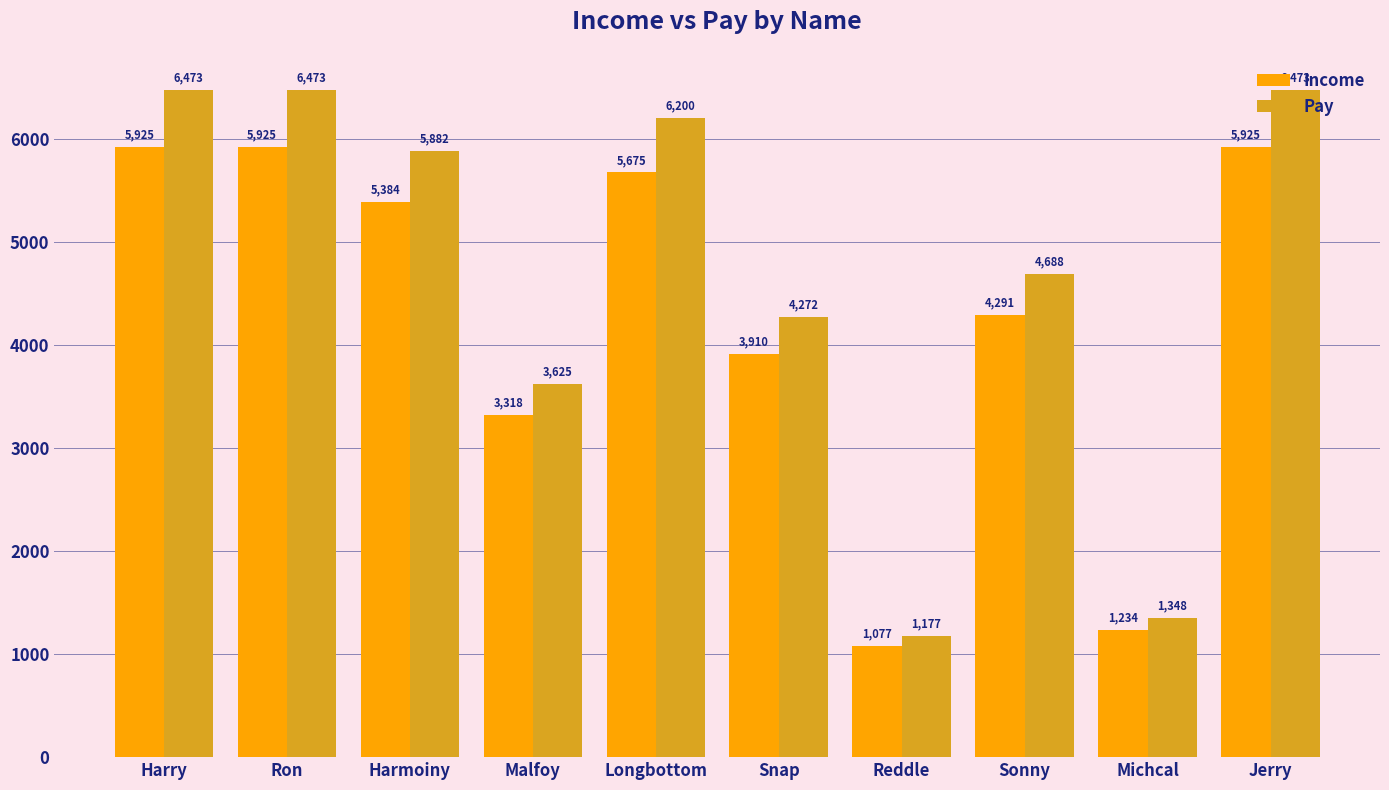

Does the chart contain stacked bars?

No